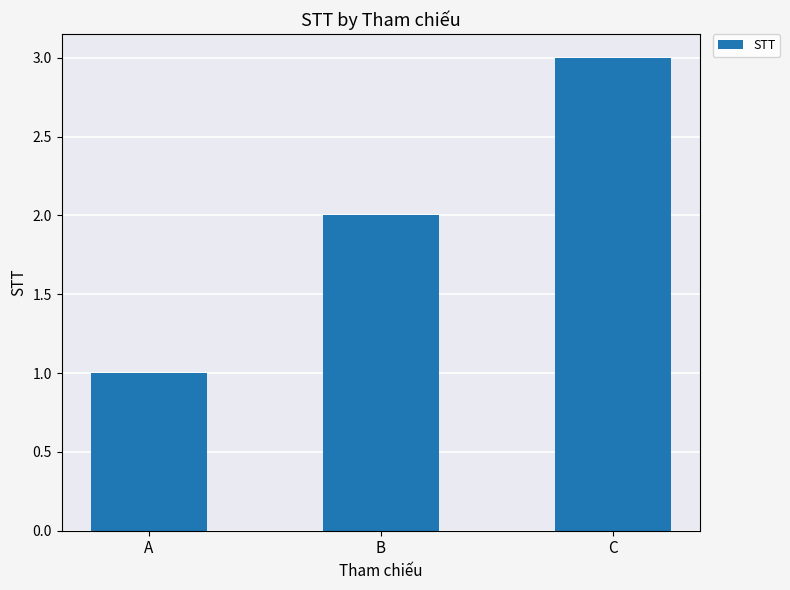

The value at C is 3. True or false?

True